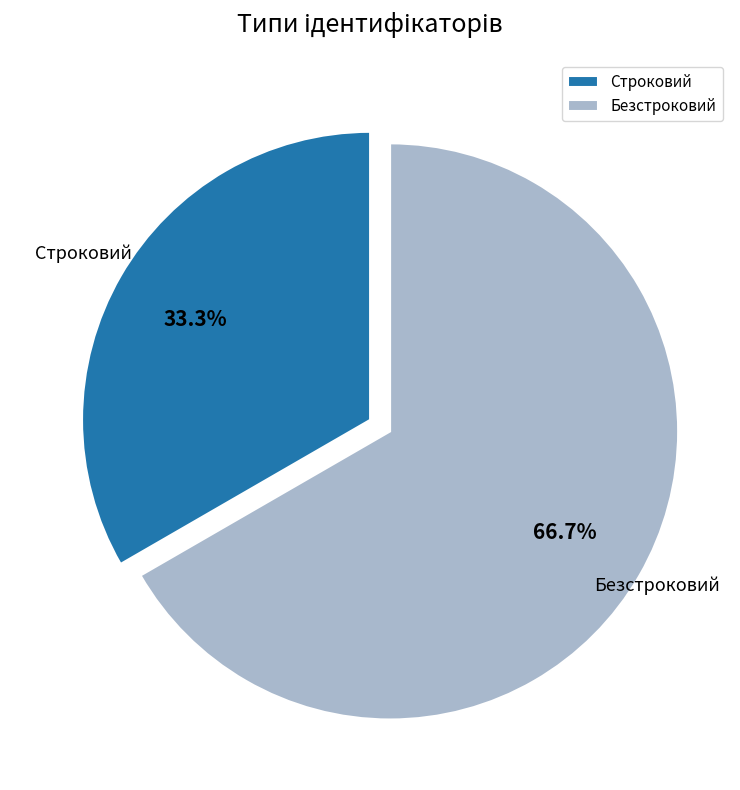

Approximately how many times larger is the value at Безстроковий compared to Строковий?

2.0